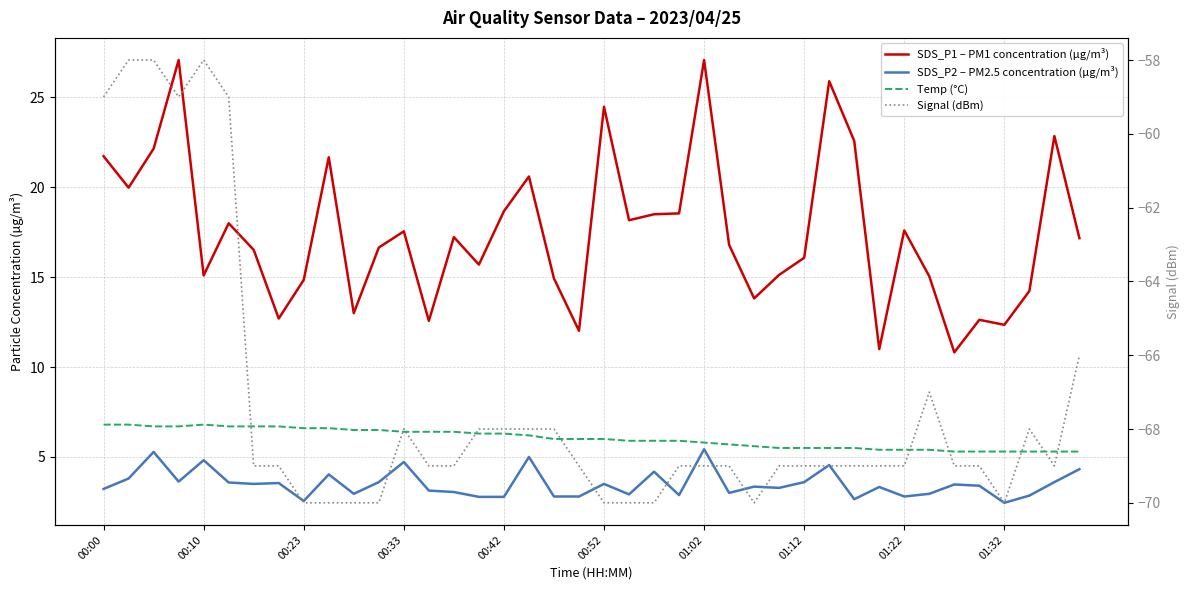

Read the SDS_P1 – PM1 concentration (µg/m³) value at 39.

17.2